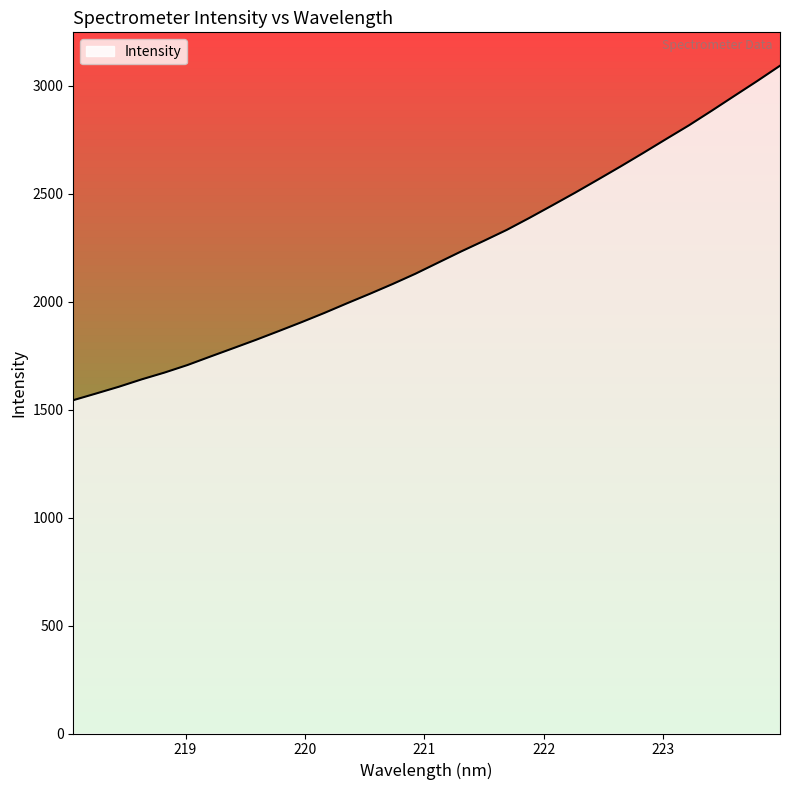

True or false: the data has more than 1 interior local peaks.

False